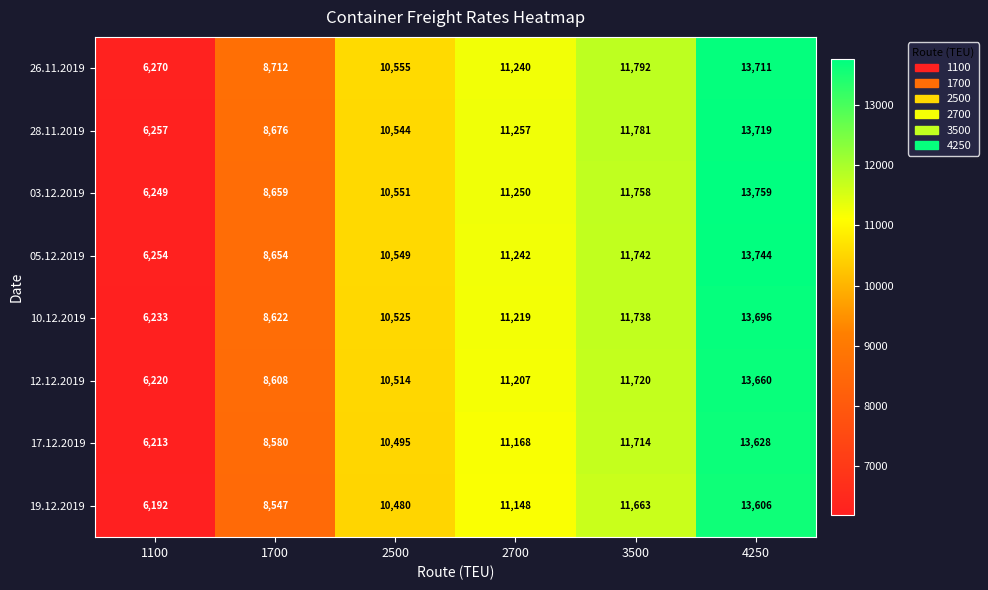

What is the difference between the second highest and minimum values in the 19.12.2019 series?

5471